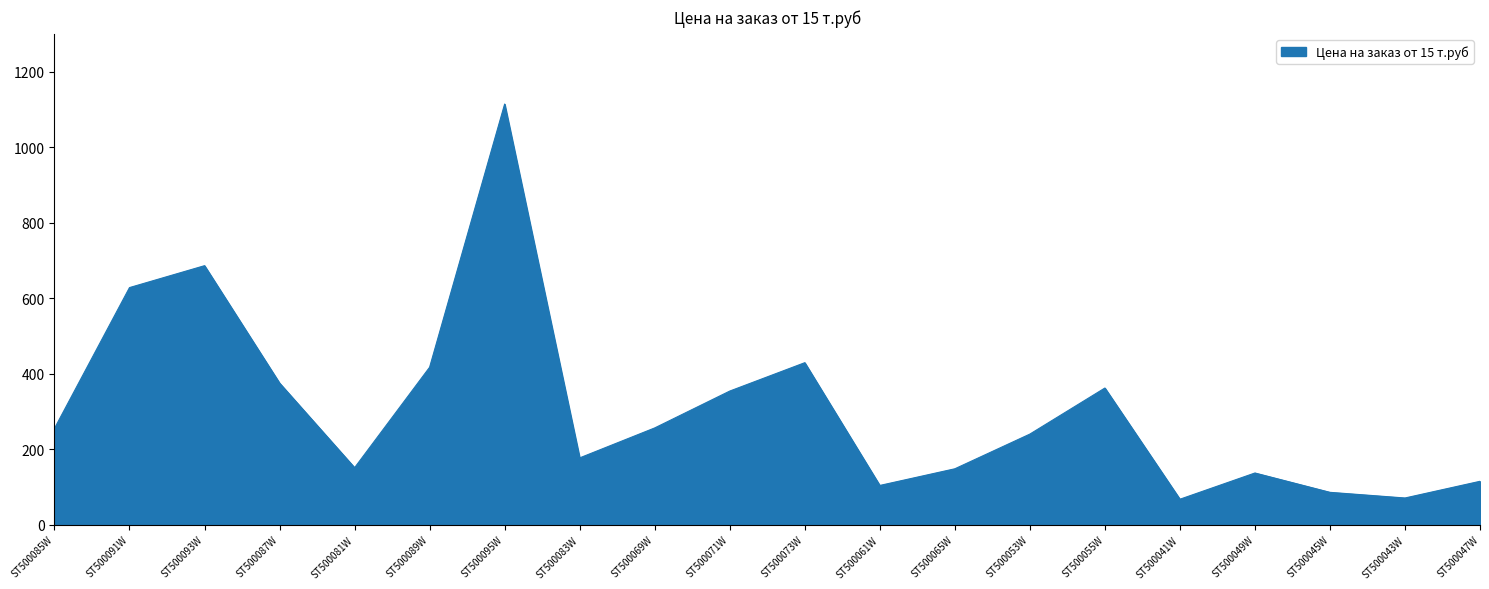

Is it true that the value at ST500085W is 87.2?

False